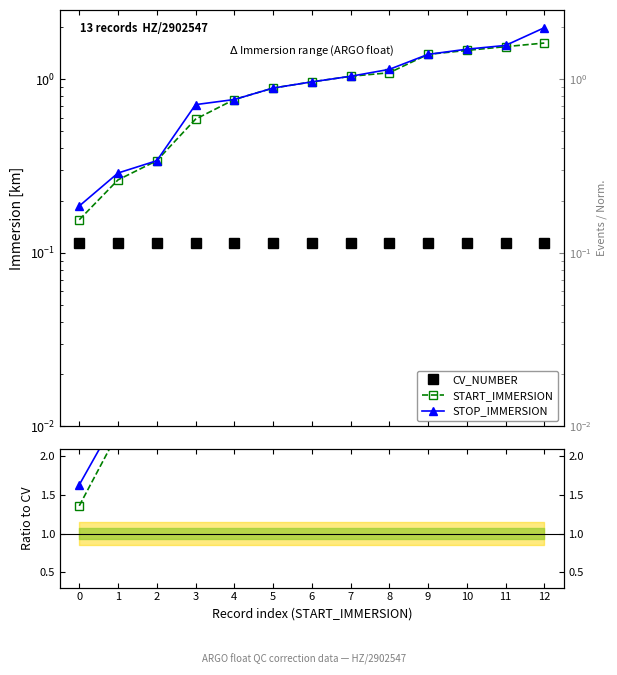

True or false: STOP_IMMERSION and START_IMMERSION cross at least once.

False